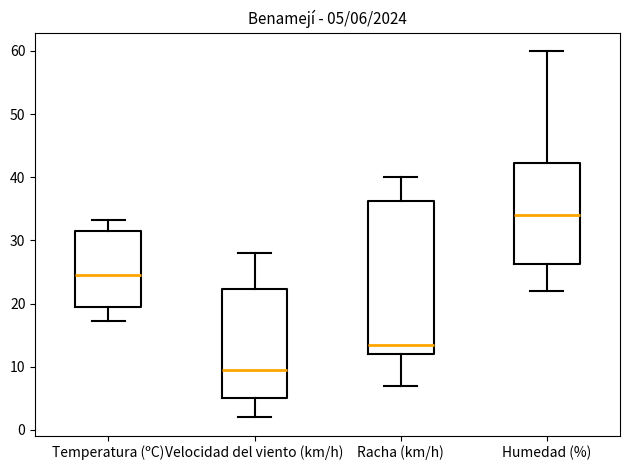

Comparing the boxes themselves (not the whiskers), which one is the tallest?

Racha (km/h)